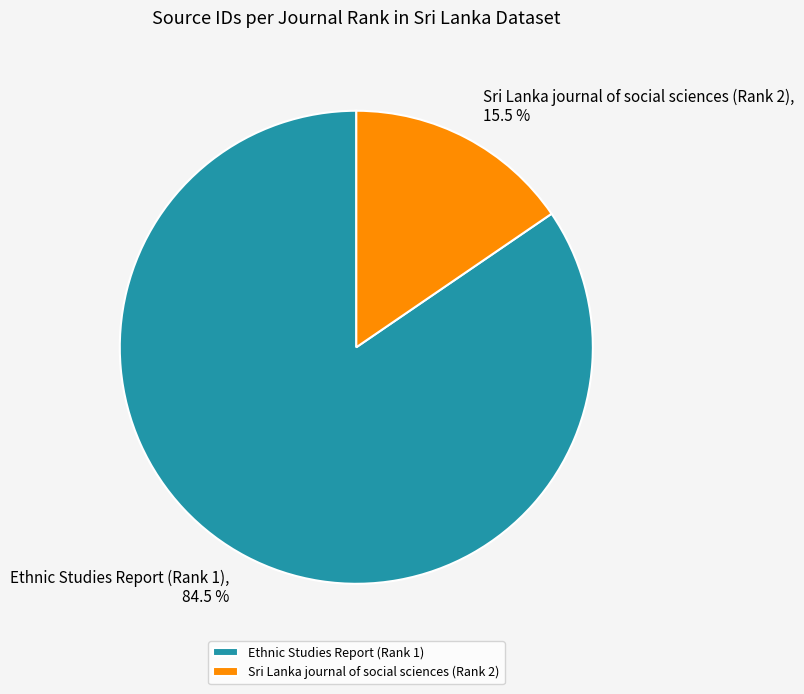

How many segments does this pie chart have?

2